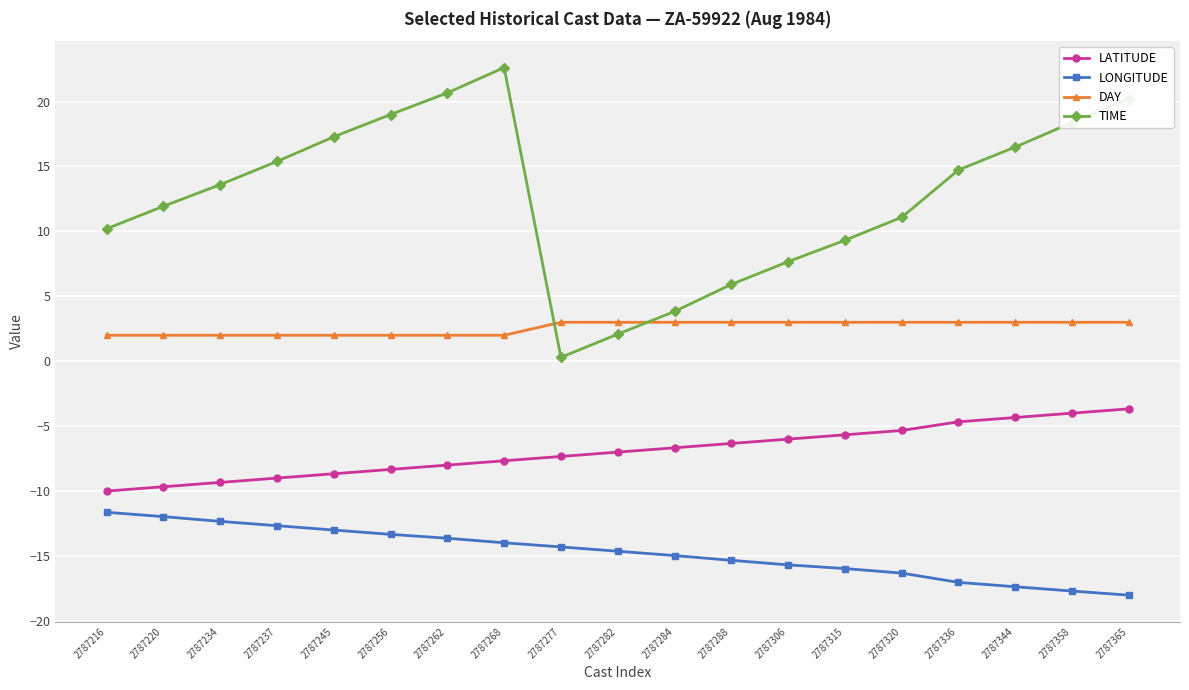

Reading left to right, list all the values displayed in this chart.

LATITUDE: -10.0	-9.7	-9.3	-9.0	-8.7	-8.3	-8.0	-7.7	-7.3	-7.0	-6.7	-6.3	-6.0	-5.7	-5.3	-4.7	-4.3	-4.0	-3.7
LONGITUDE: -11.6	-12.0	-12.3	-12.7	-13.0	-13.3	-13.6	-14.0	-14.3	-14.6	-15.0	-15.3	-15.7	-16.0	-16.3	-17.0	-17.4	-17.7	-18.0
DAY: 2.0	2.0	2.0	2.0	2.0	2.0	2.0	2.0	3.0	3.0	3.0	3.0	3.0	3.0	3.0	3.0	3.0	3.0	3.0
TIME: 10.2	11.9	13.6	15.4	17.3	19.0	20.7	22.6	0.3	2.1	3.8	5.9	7.7	9.3	11.1	14.7	16.5	18.4	20.2